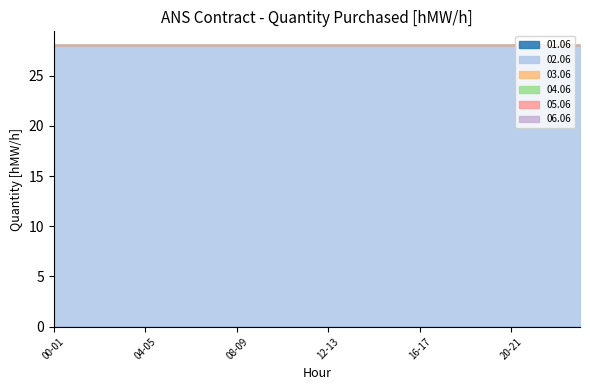

What is the greatest value displayed?

28